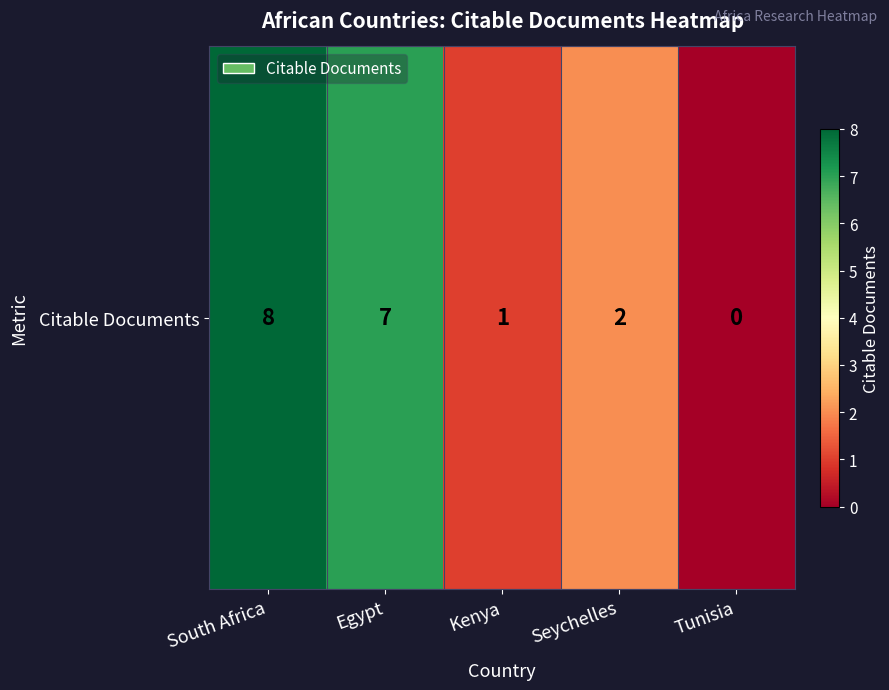

Which has a higher value, South Africa or Kenya?

South Africa